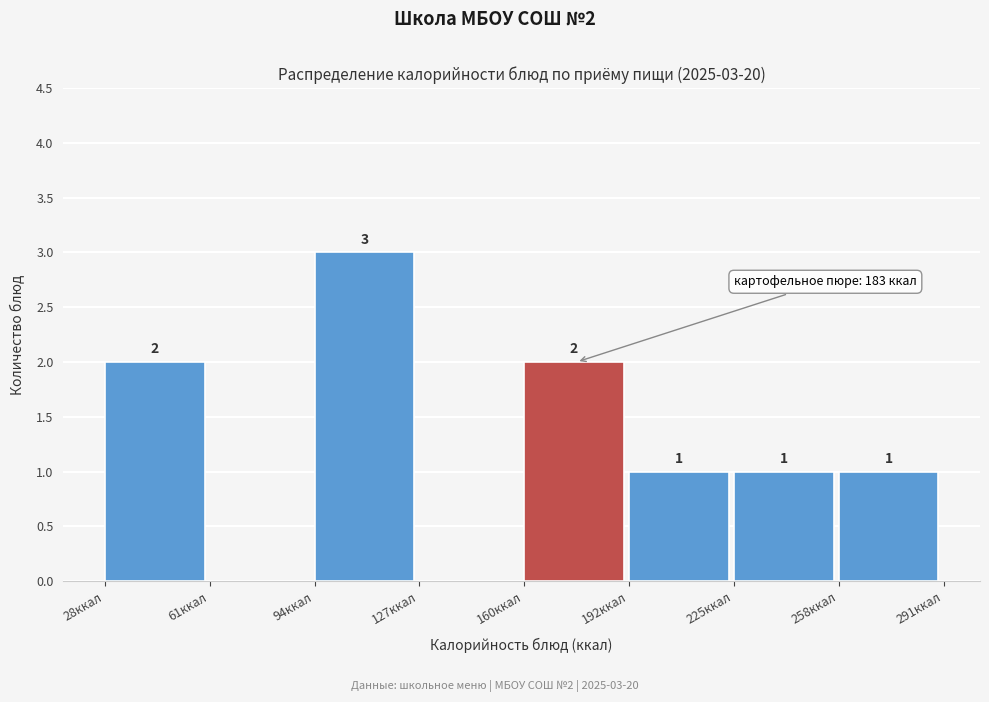

Which range on the x-axis has the tallest bar?

95 to 125